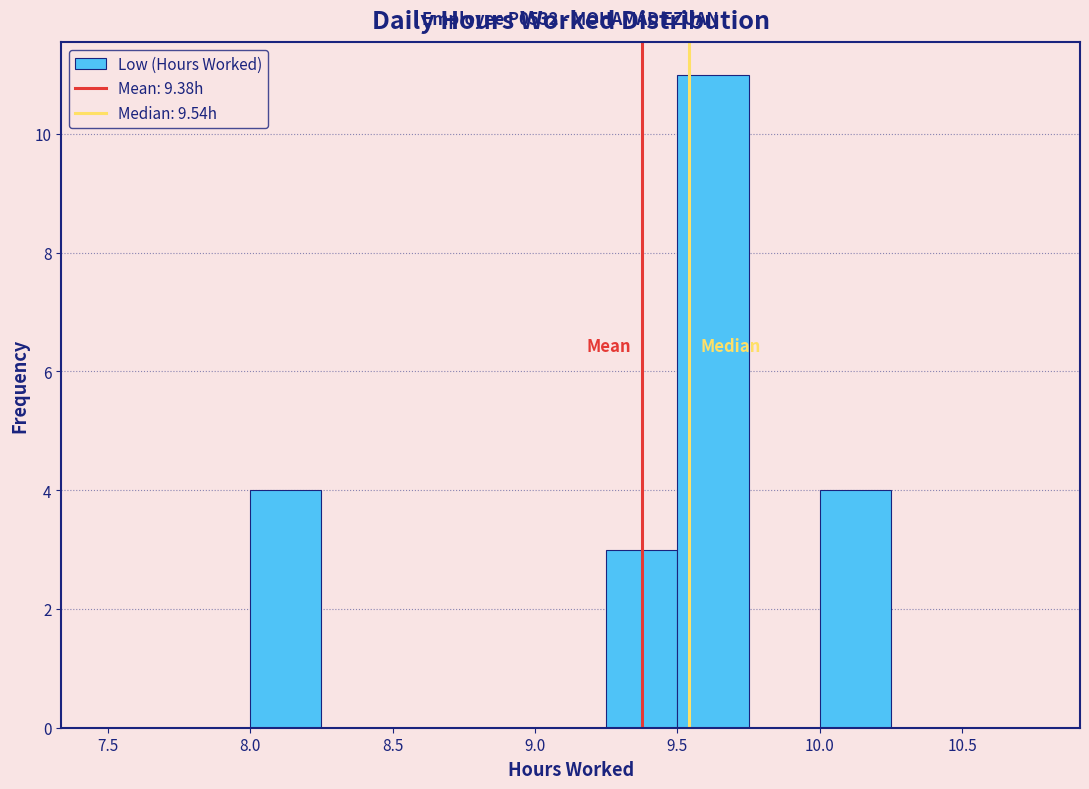

Which range on the x-axis has the tallest bar?

9.50 to 9.75